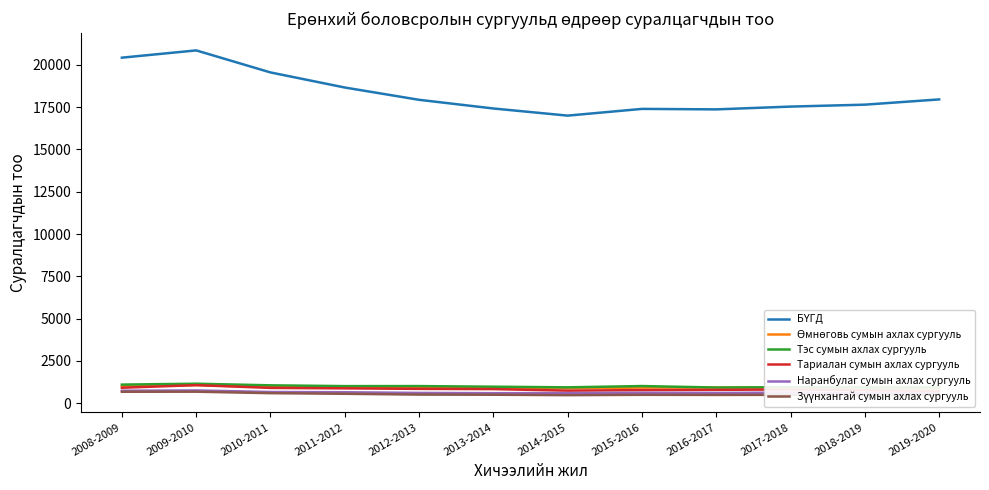

What position from the right is 2019-2020?

1